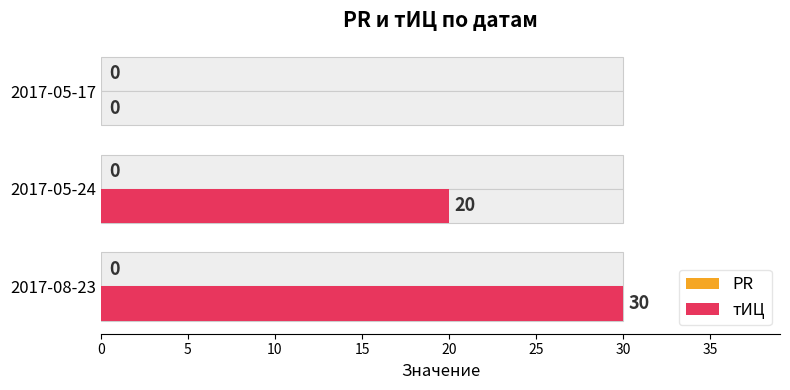

Which series has the largest total across all categories?

тИЦ